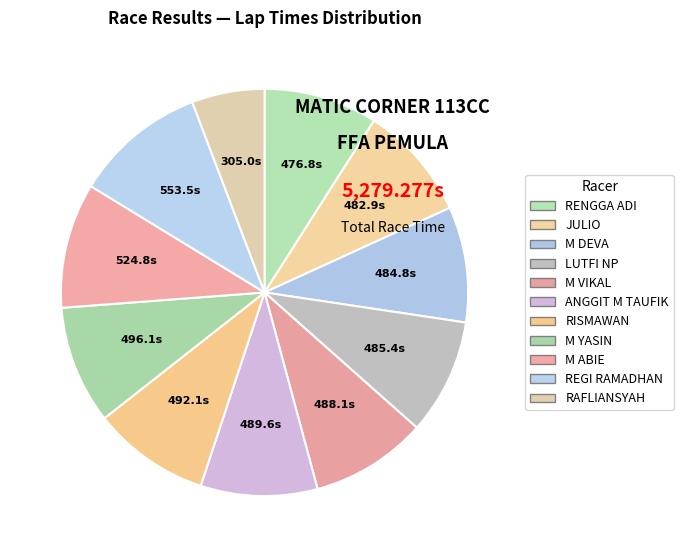

How many slices are in this pie chart?

11